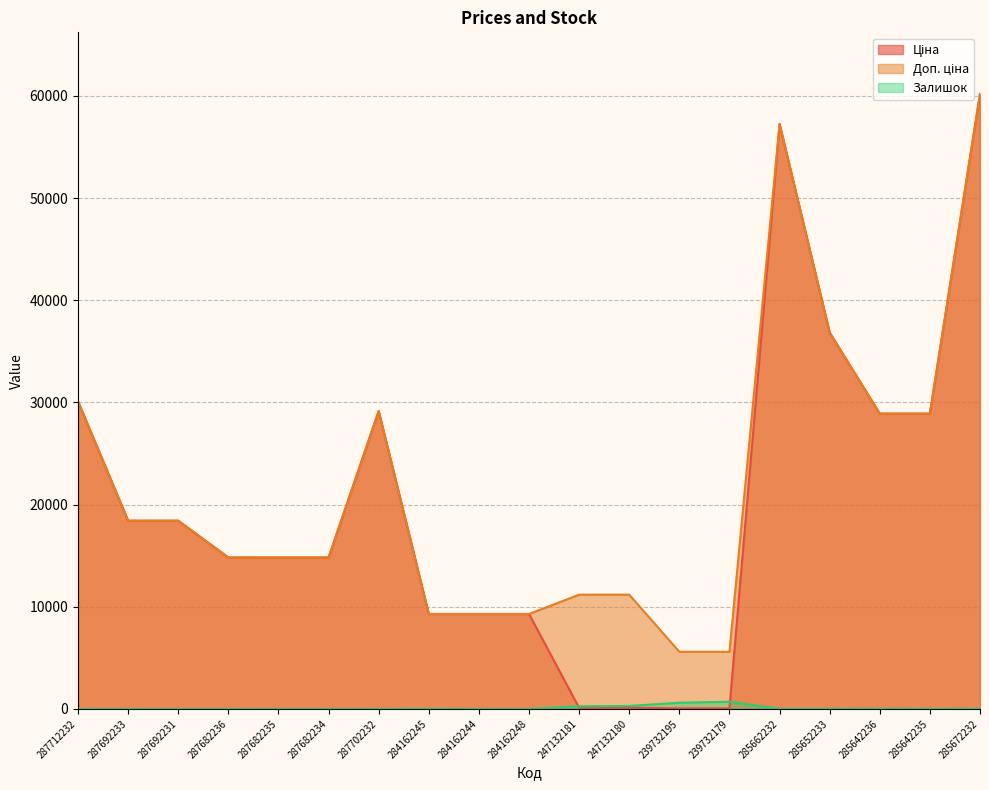

List the series in order of their peak value, lowest first.

Залишок, Ціна, Доп. ціна